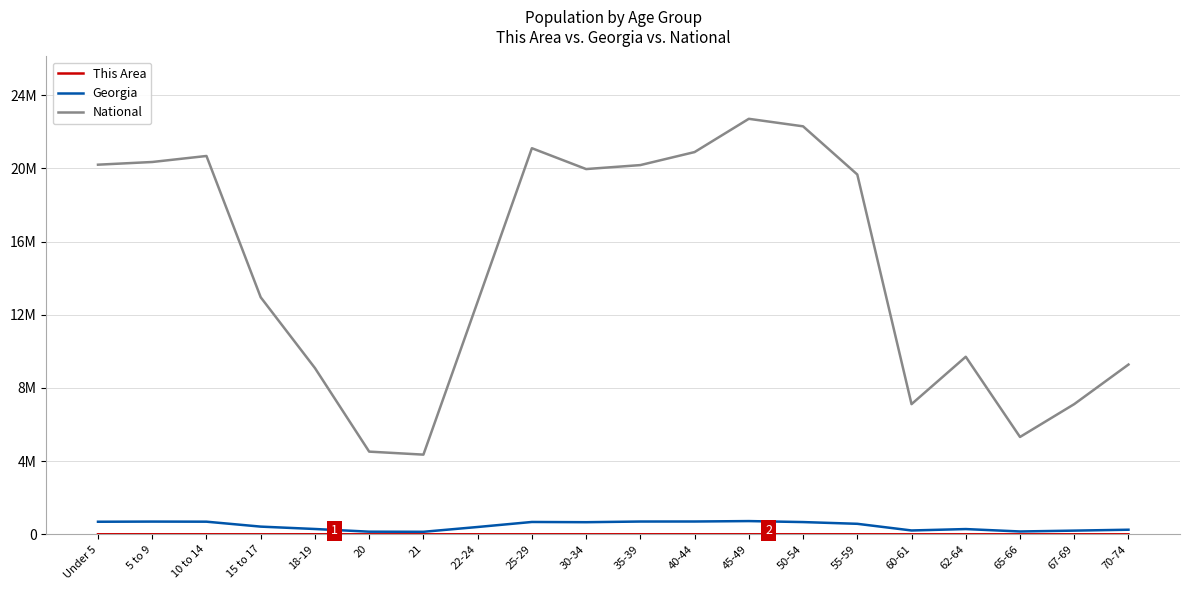

Does the chart have visible grid lines?

Yes